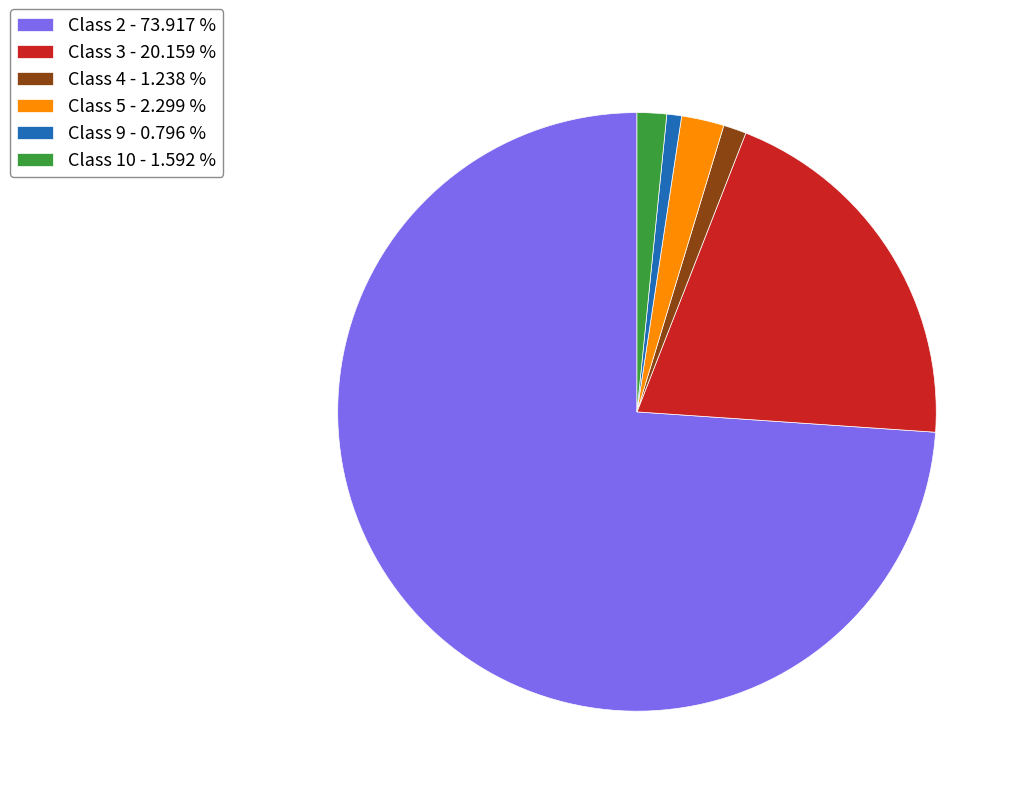

Which category has the biggest portion of the pie?

Class 2